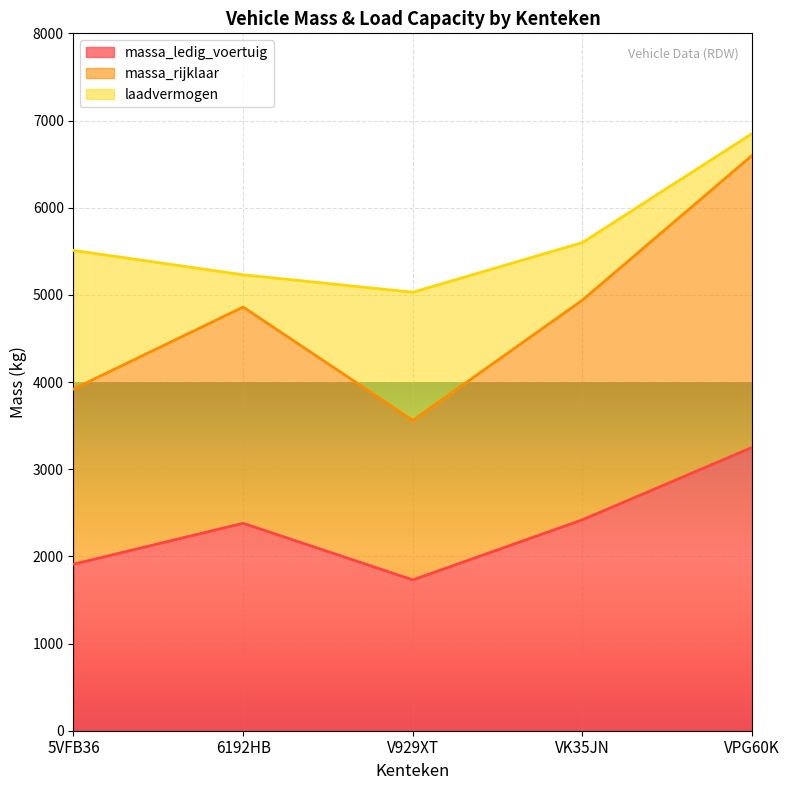

How many lines are shown in the chart?

3